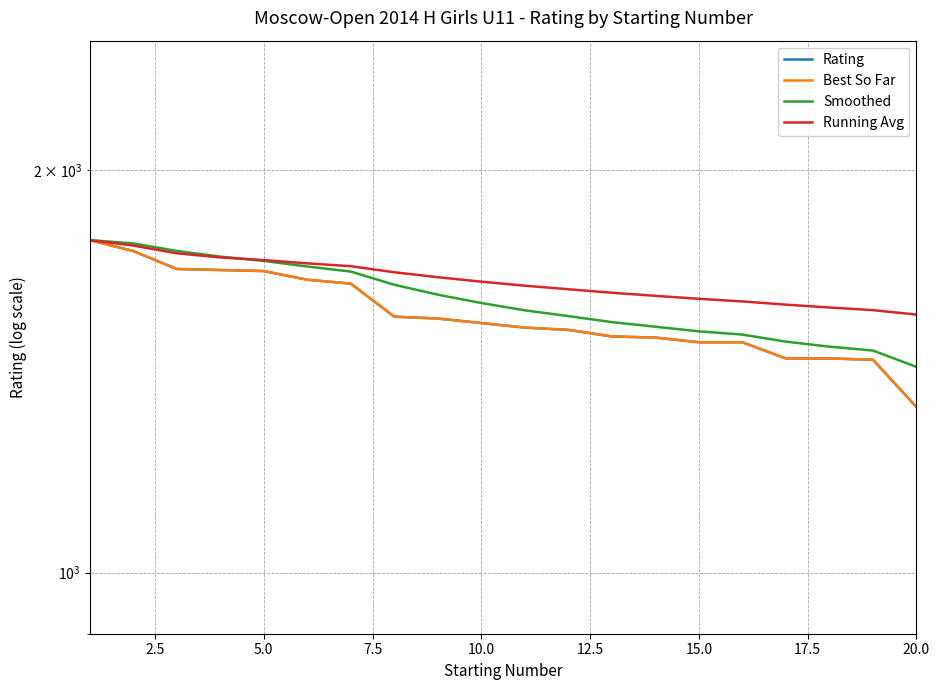

Is this an area chart (filled region under the line)?

No